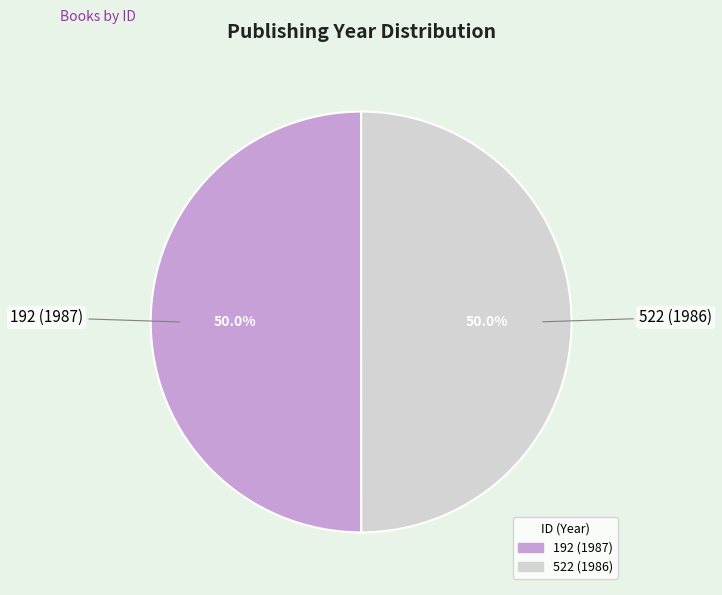

To the nearest percent, what percentage of the pie is 522 (1986)?

50%